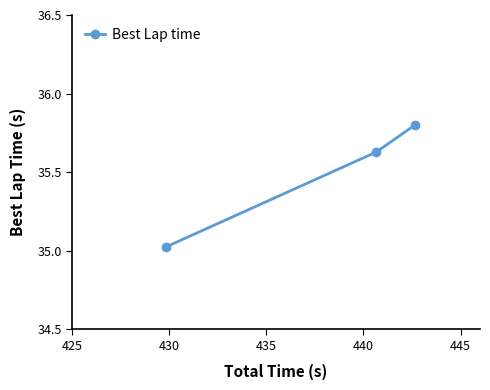

What is the greatest value displayed?

35.8